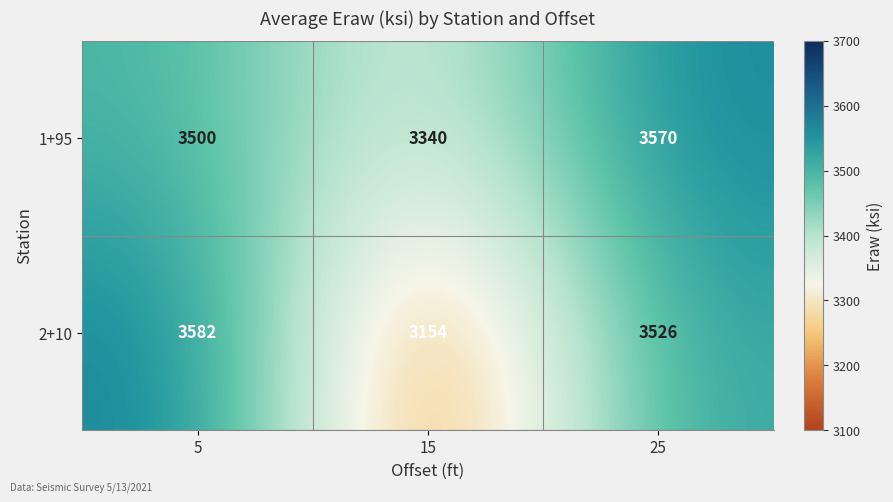

At which category does the chart reach its peak across all series?

5